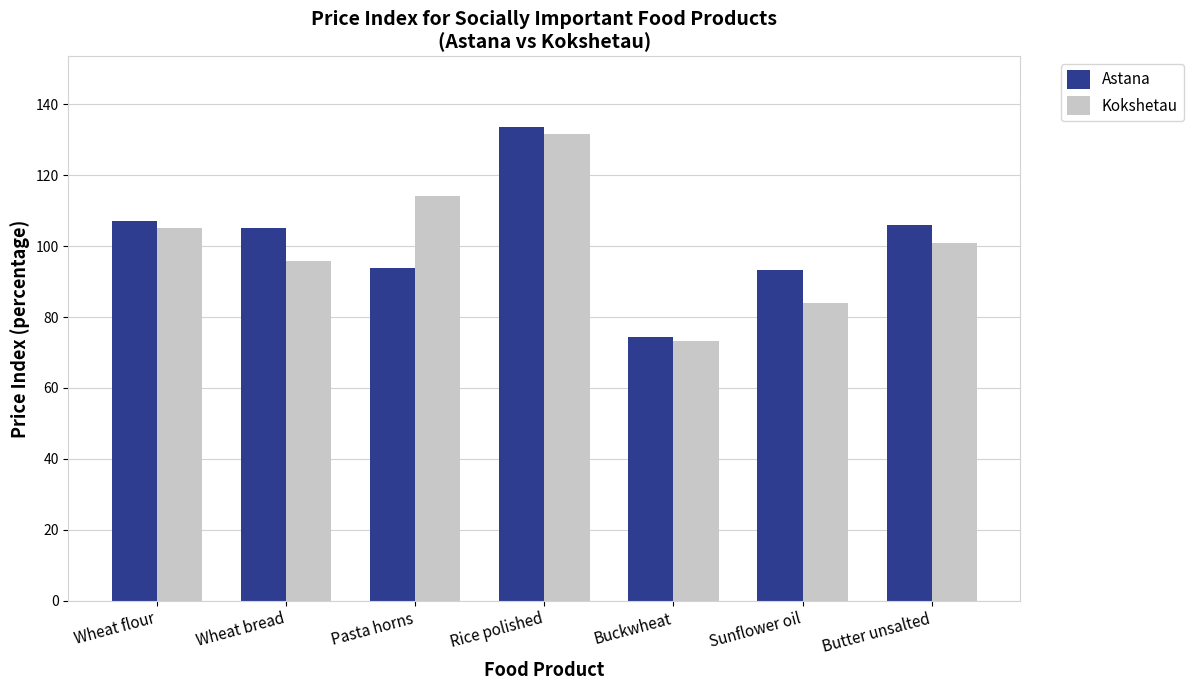

Count the number of categories in the chart.

7